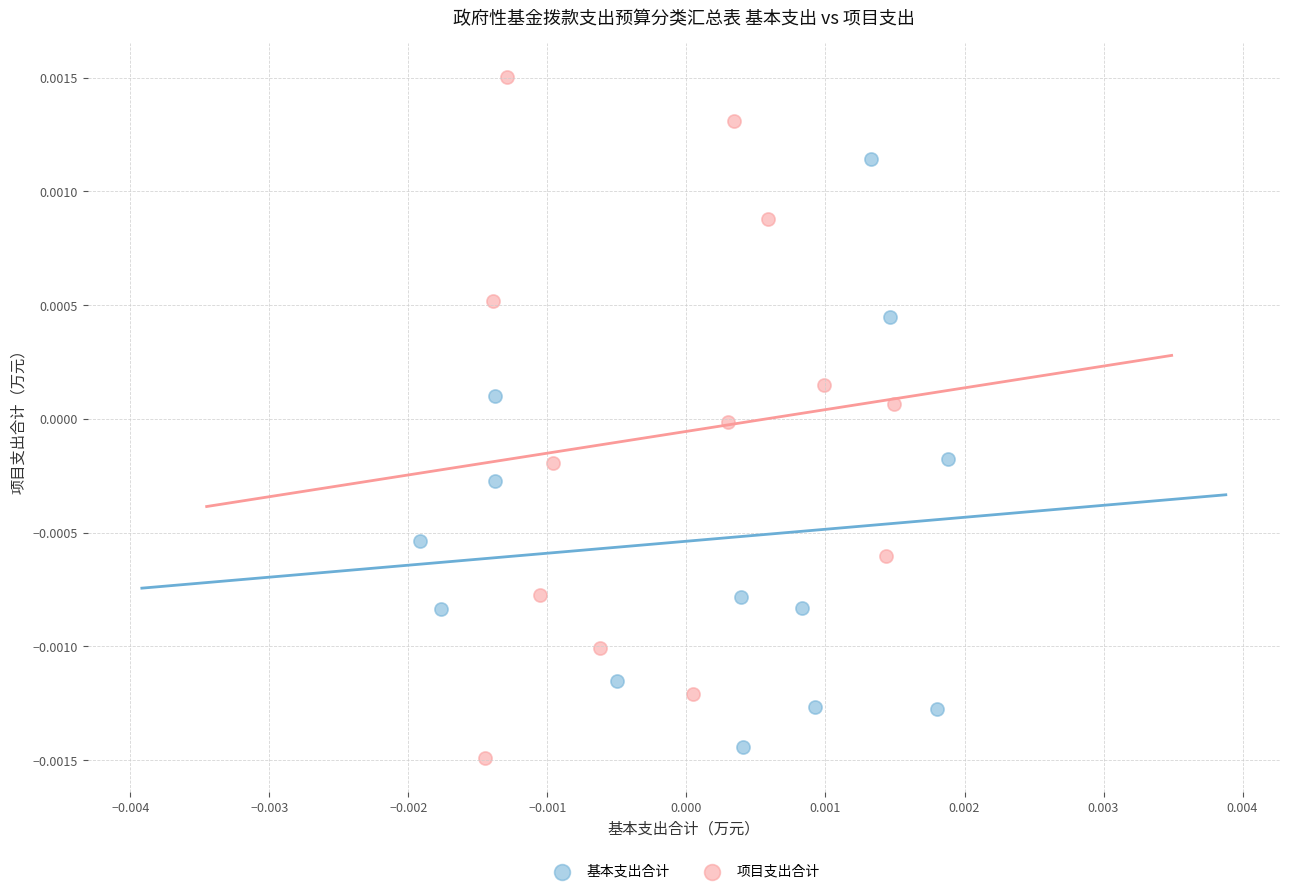

Which series contains the lowest Y value?

项目支出合计